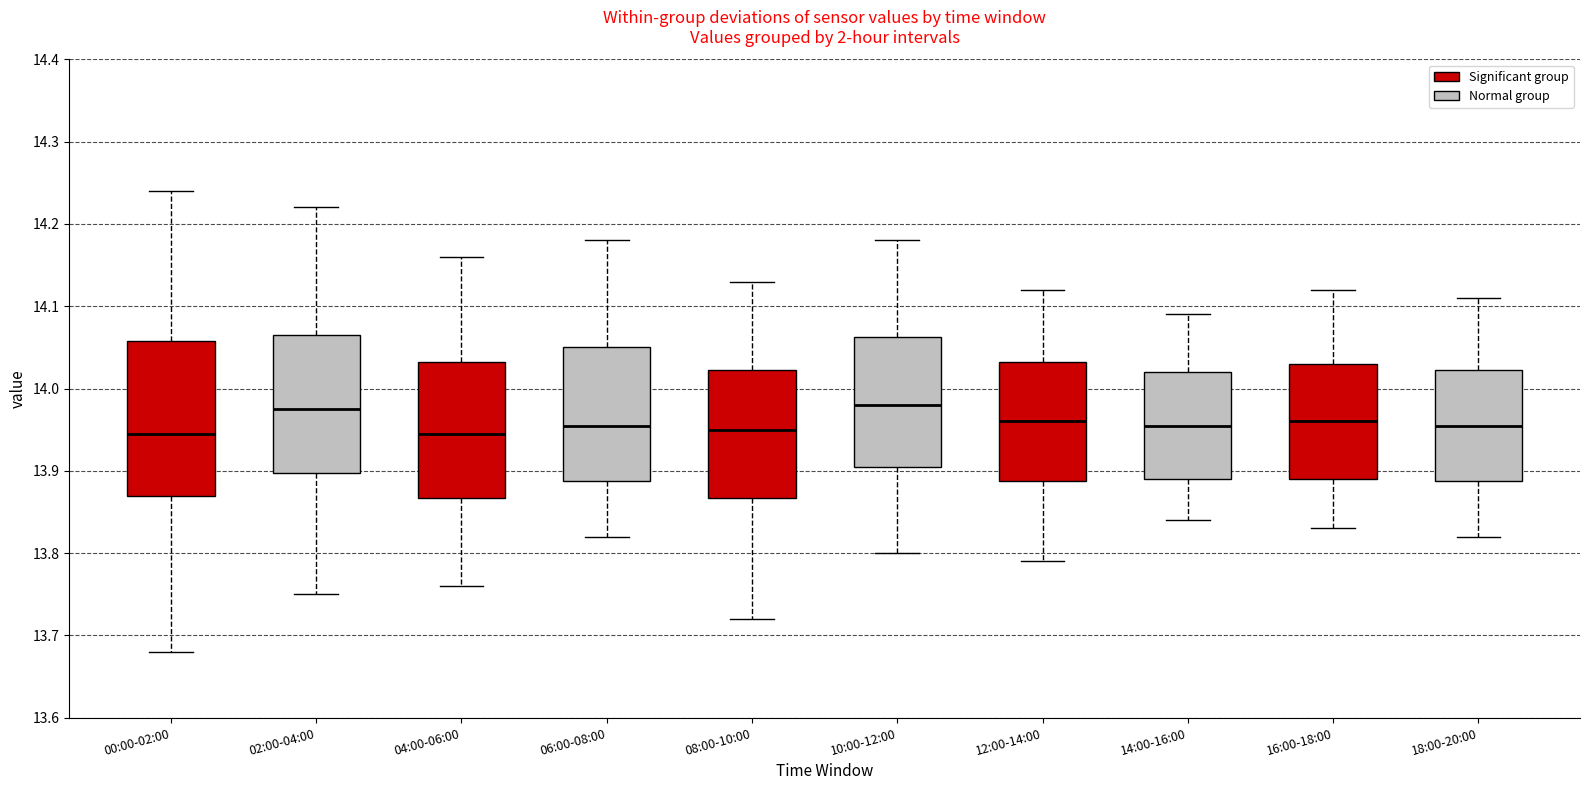

Where is the lower edge of the box for 10:00-12:00 on the y-axis? The values are not printed on the chart, so give them approximately, as read against the axis.

13.91